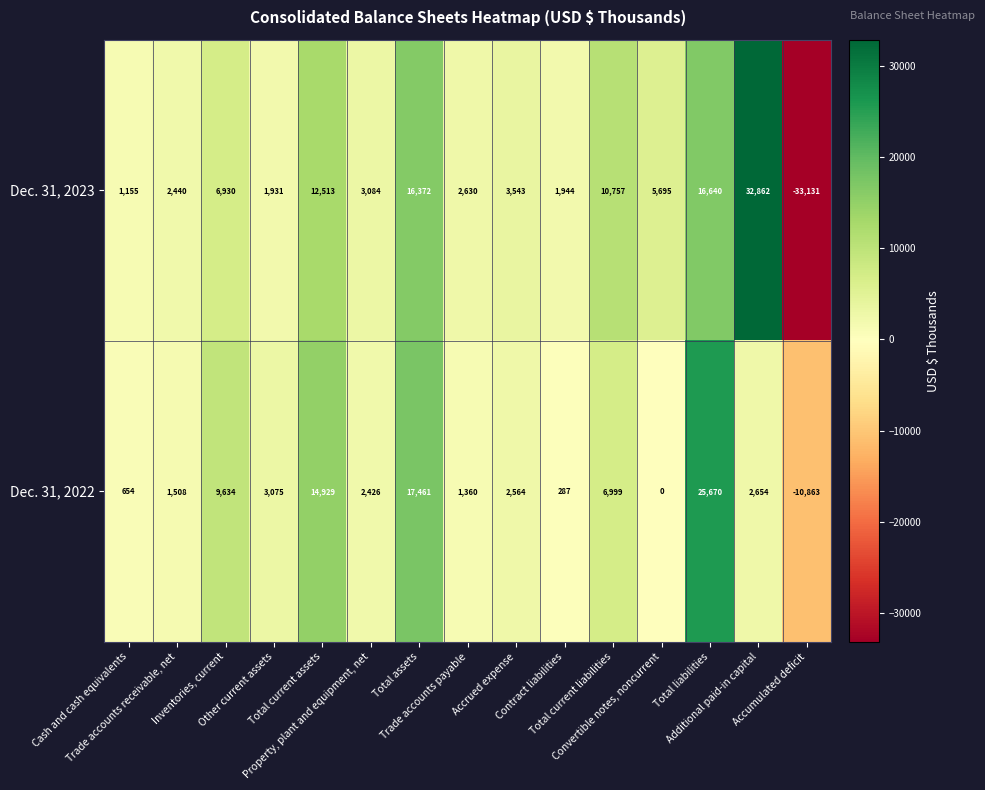

Between Total assets and Total current liabilities, which series saw the biggest shift?

Dec. 31, 2022